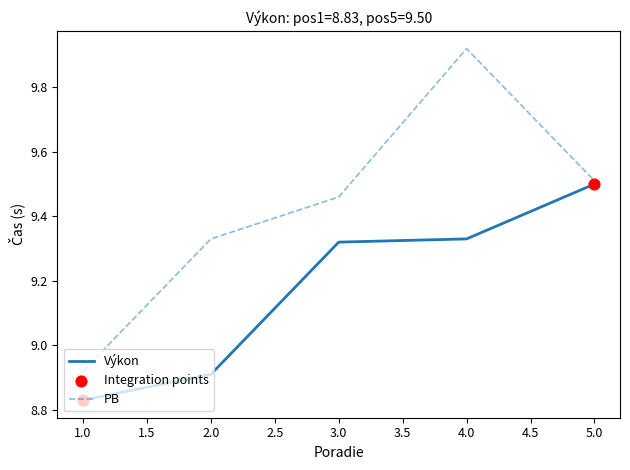

Which series has the largest range (max minus min)?

PB